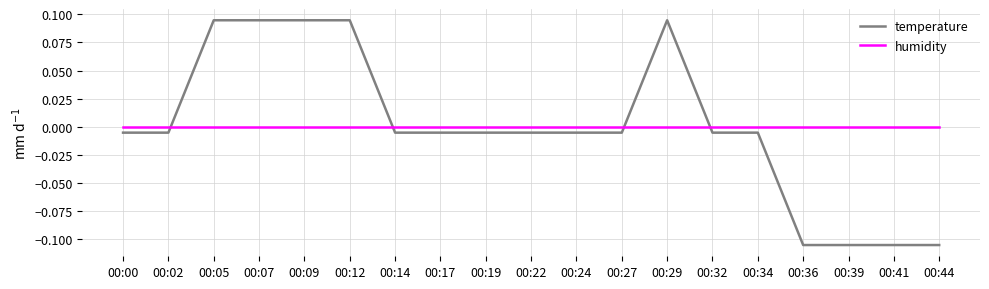

Is the value of temperature at 00:07 greater than the value of humidity at 00:09?

Yes